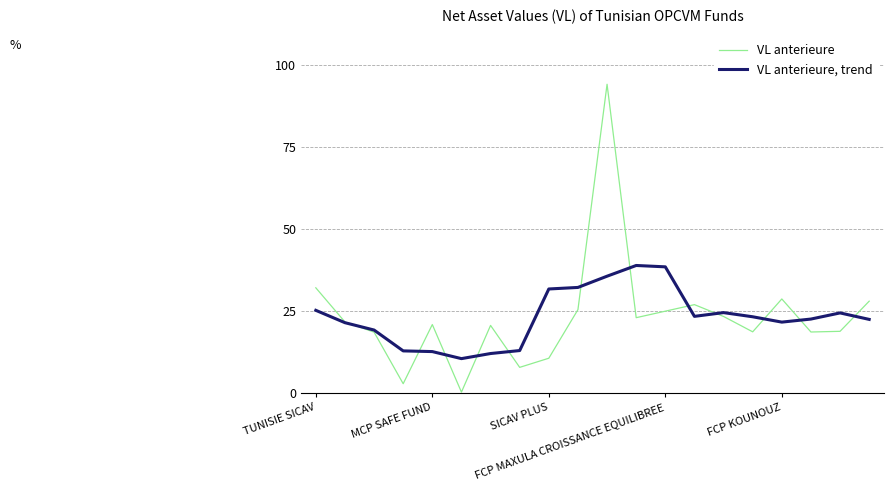

List the series in order of their peak value, highest first.

VL anterieure, VL anterieure, trend